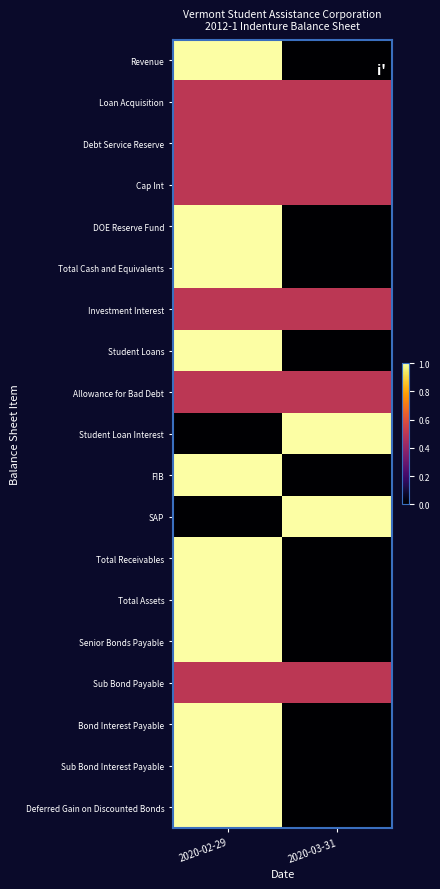

What is the spread (max minus min) of values at 2020-02-29?

1.0